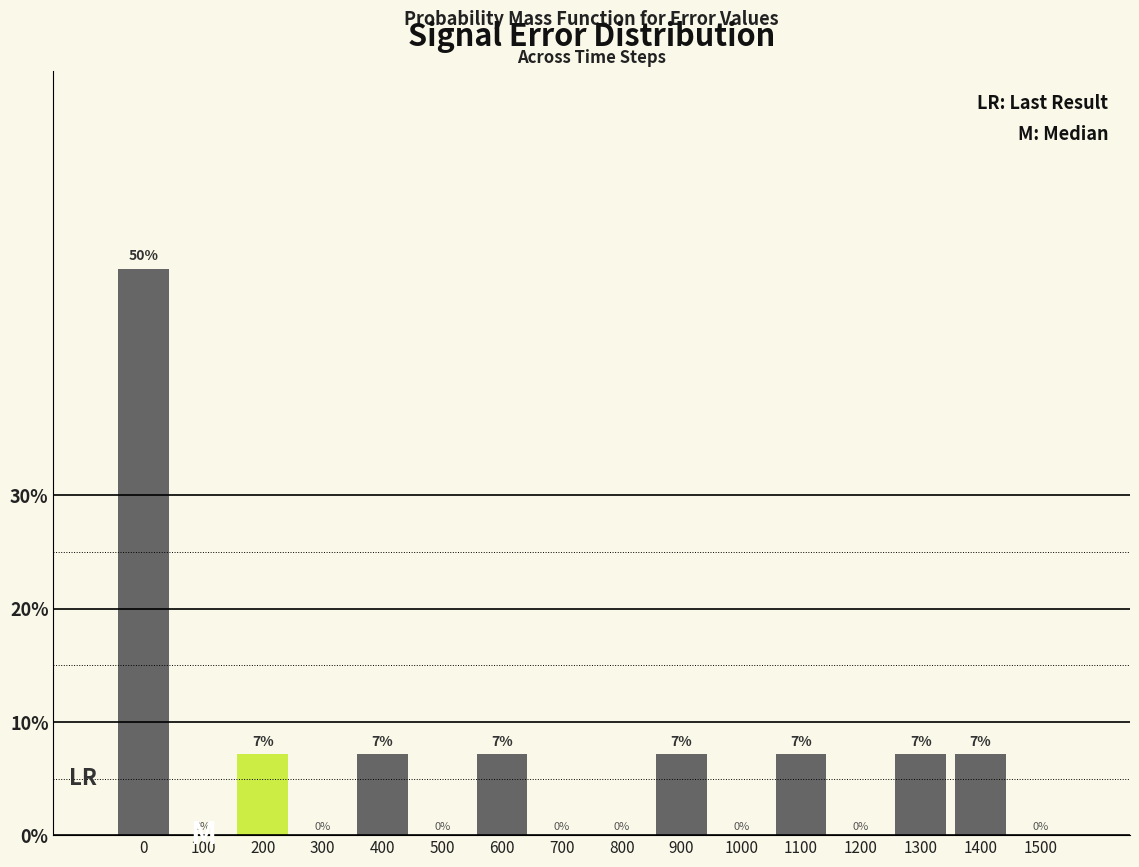

Is it true that the value at 300 is 0.0?

True